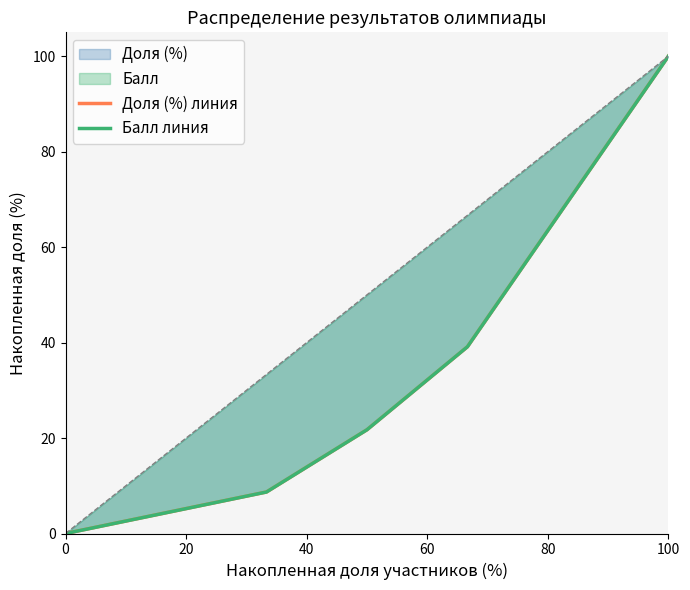

Rank the series by their maximum value, from highest to lowest.

Балл линия, Доля (%) линия